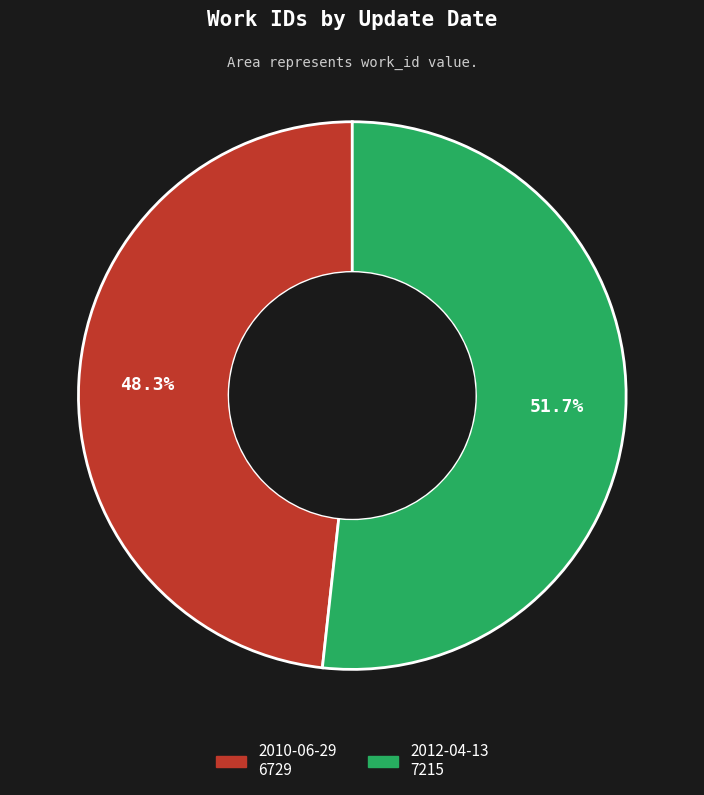

Rank the categories by value from highest to lowest.

2012-04-13, 2010-06-29